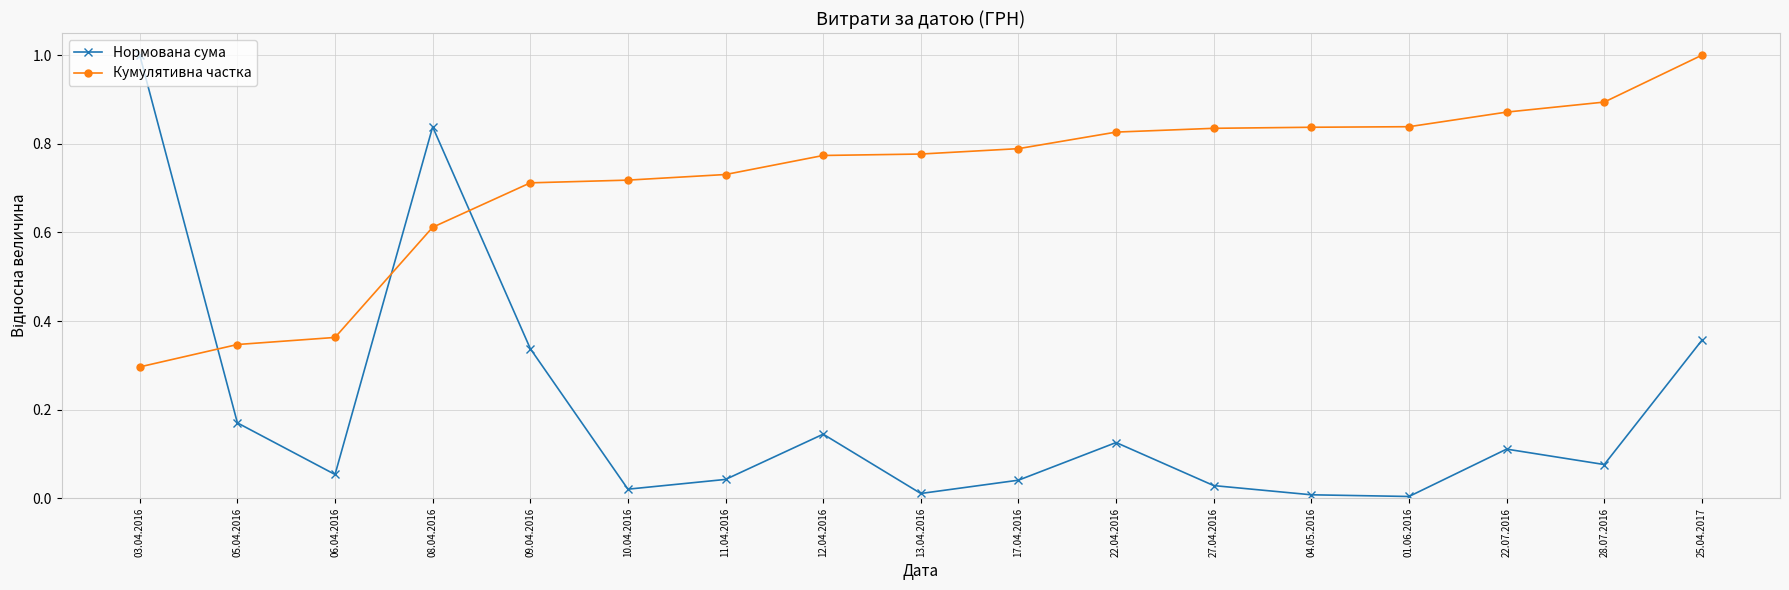

What is the sum of all Нормована сума values?

3.4